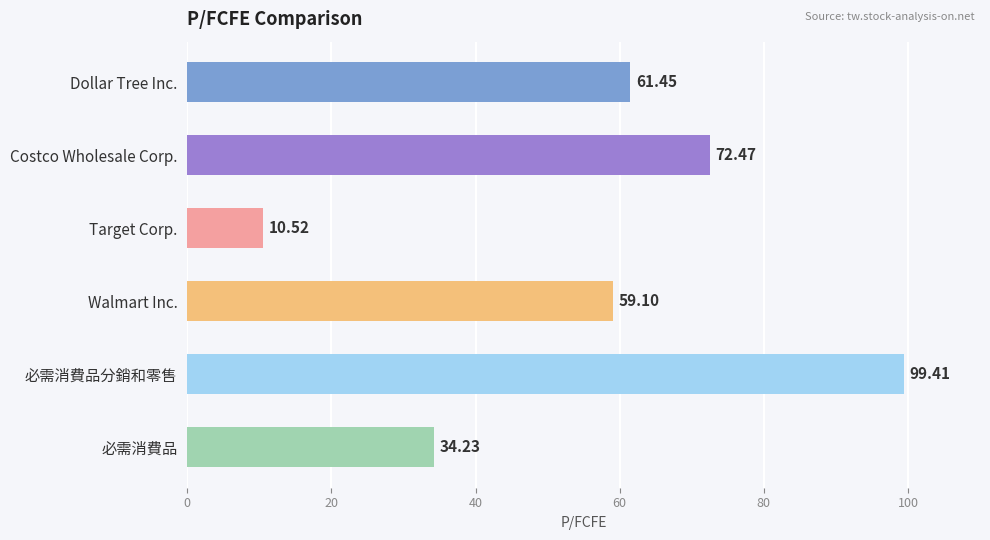

List the labels in order of value, largest first.

必需消費品分銷和零售, Costco Wholesale Corp., Dollar Tree Inc., Walmart Inc., 必需消費品, Target Corp.